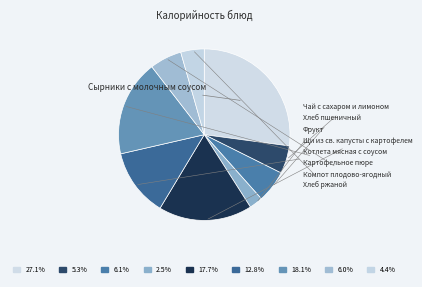

To the nearest percent, what is the difference between the Компот плодово-ягодный and Чай с сахаром и лимоном slice percentages?

1%